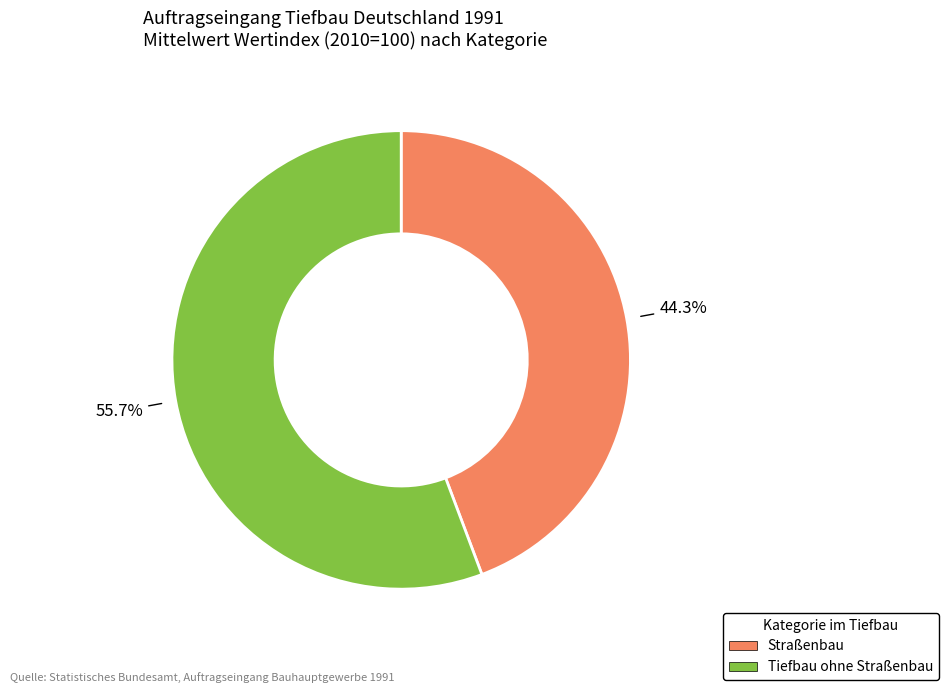

What portion of the pie excludes Straßenbau?

55.7%